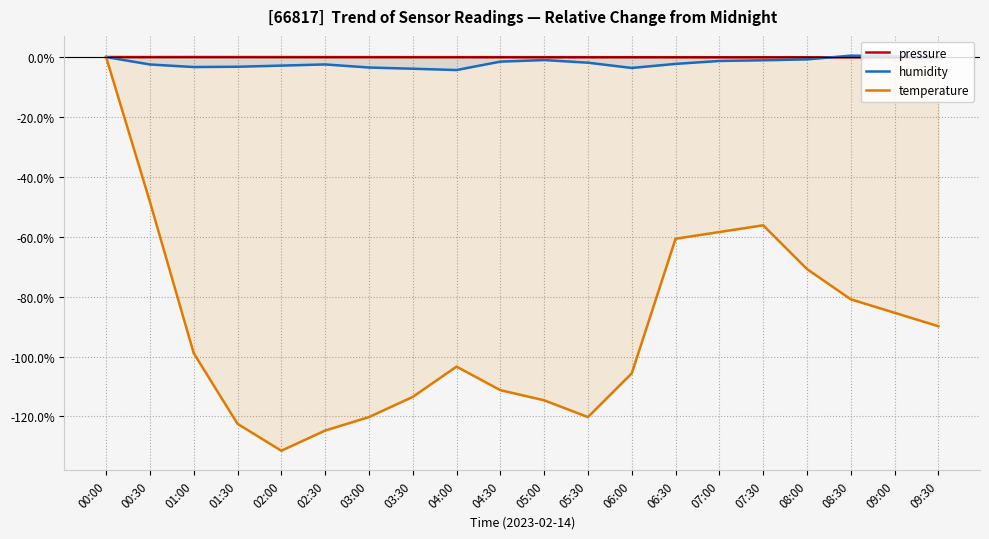

True or false: temperature has a value of -86.2 at 00:00.

False